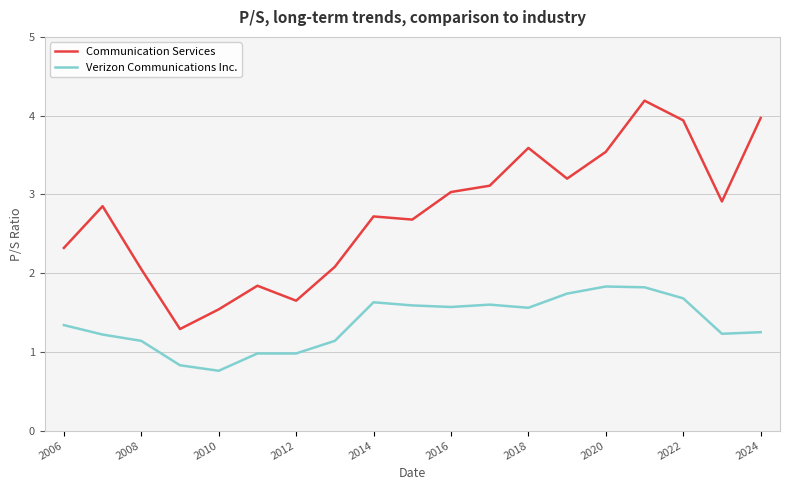

What is the minimum value for Communication Services?

1.3